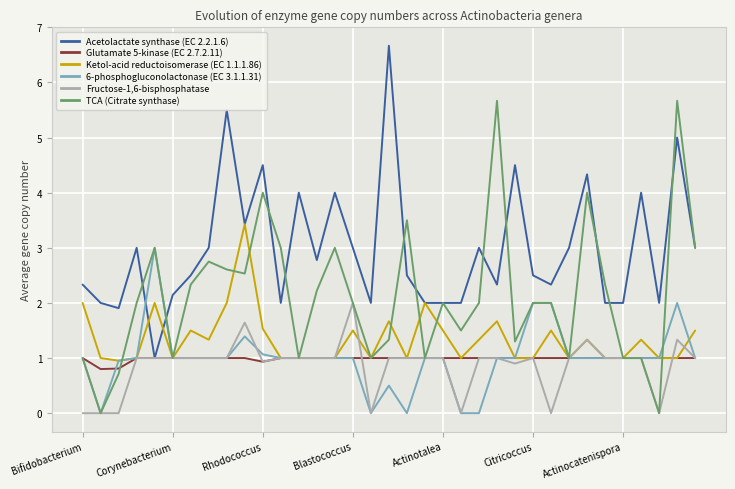

How many categories are shown in the chart?

35